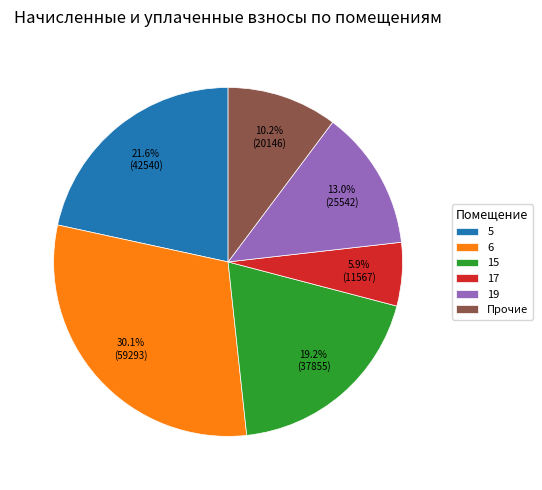

Combined, what portion of the pie is 19 and 6?

43.1%